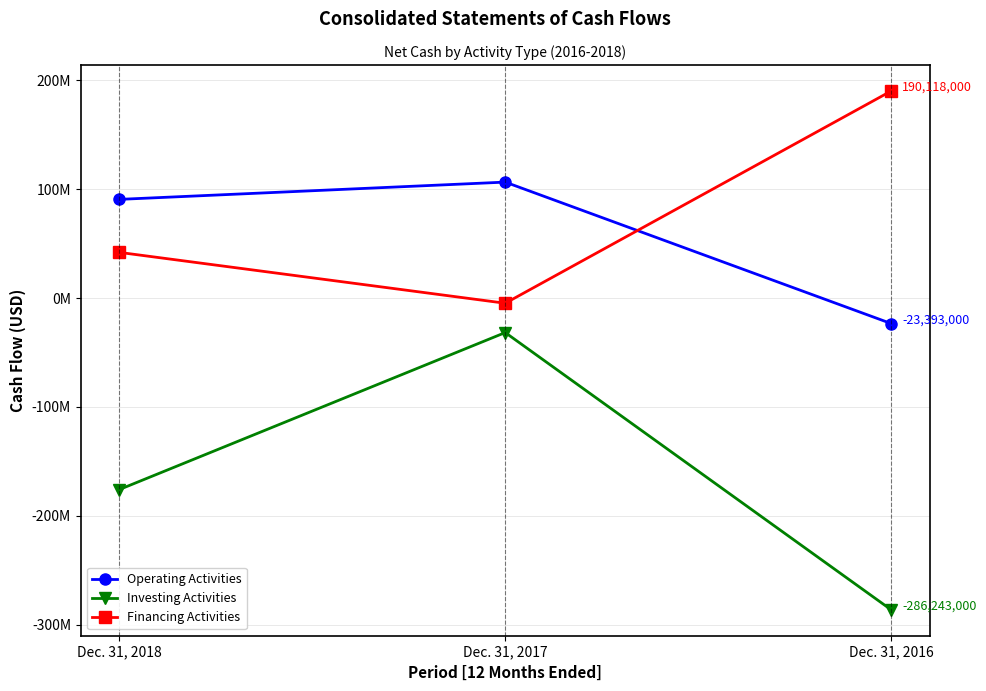

At which category is the sum across all series the highest?

Dec. 31, 2017